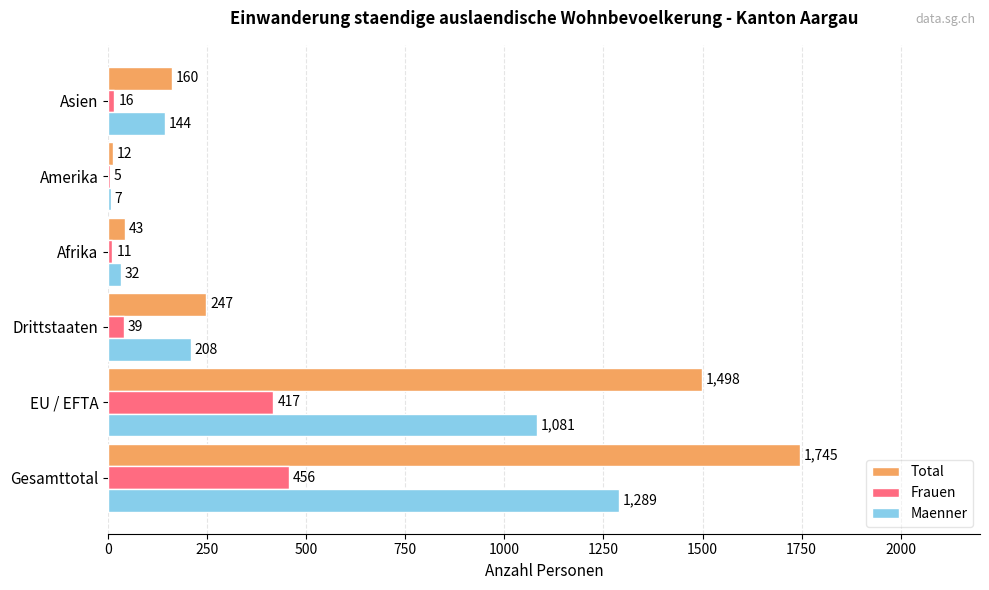

Count the number of categories in the chart.

6